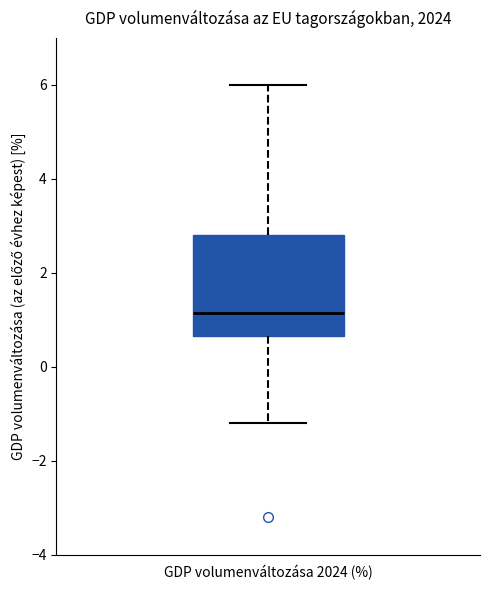

Transcribe this box plot: give where the median line is, the range the box spans, and where the two whiskers end, as read against the y-axis. The values are not printed on the chart, so give them approximately, as read against the axis.

median 1.2, box 0.6 to 2.8, whiskers -1.2 to 6.0